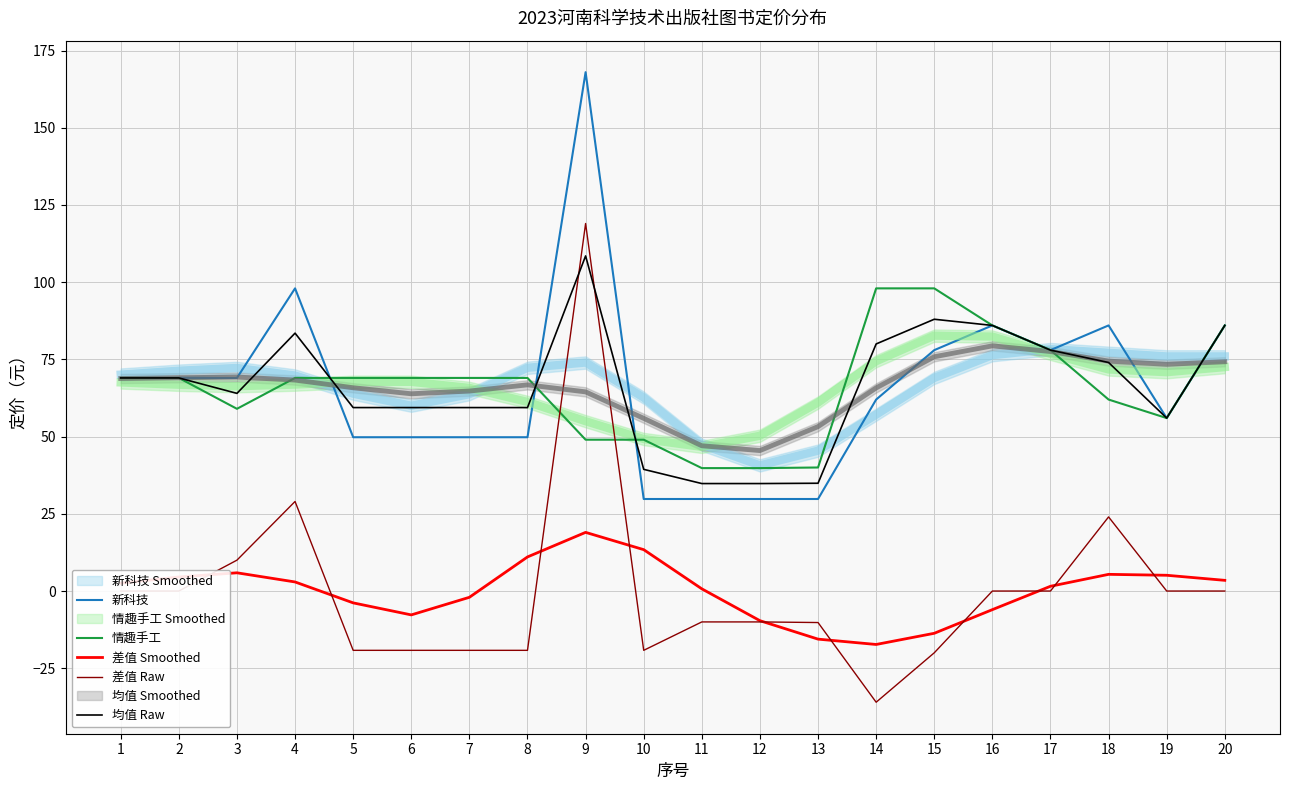

True or false: 差值 Smoothed and 均值 Raw intersect in this chart.

False